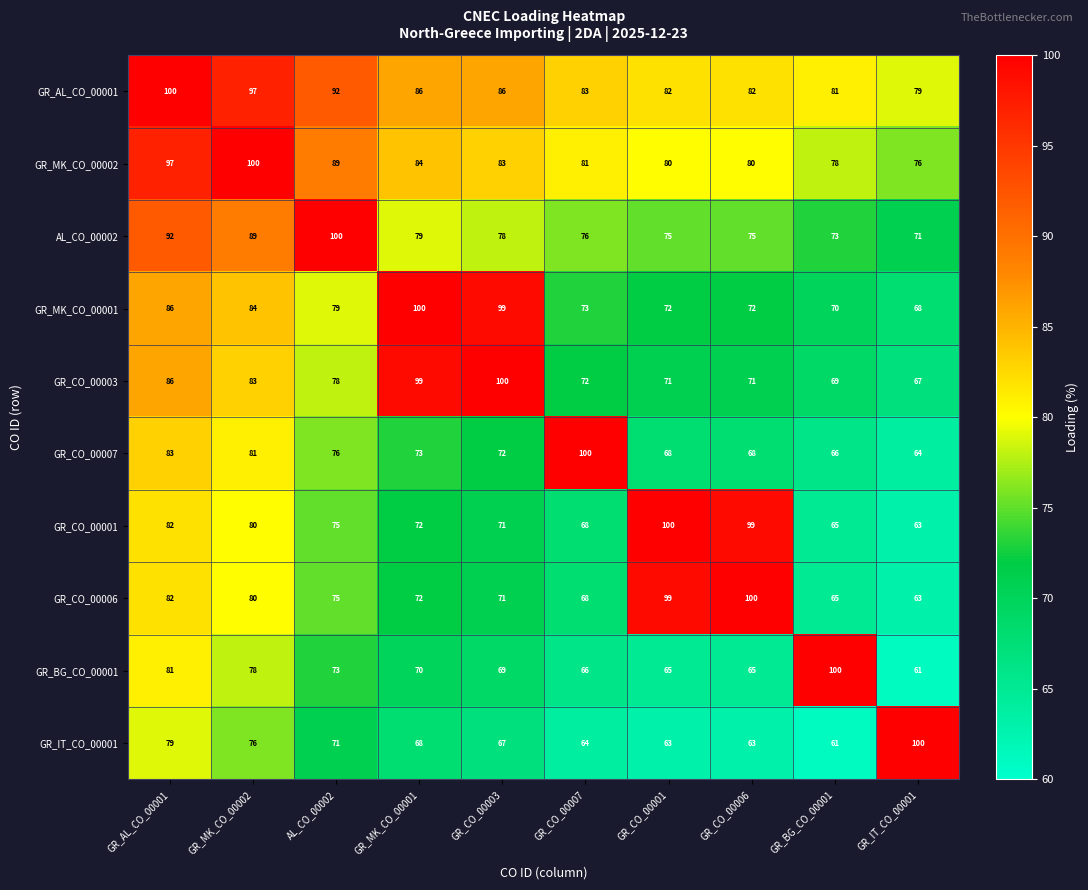

True or false: GR_CO_00001 has a value of 71 at GR_CO_00003.

True